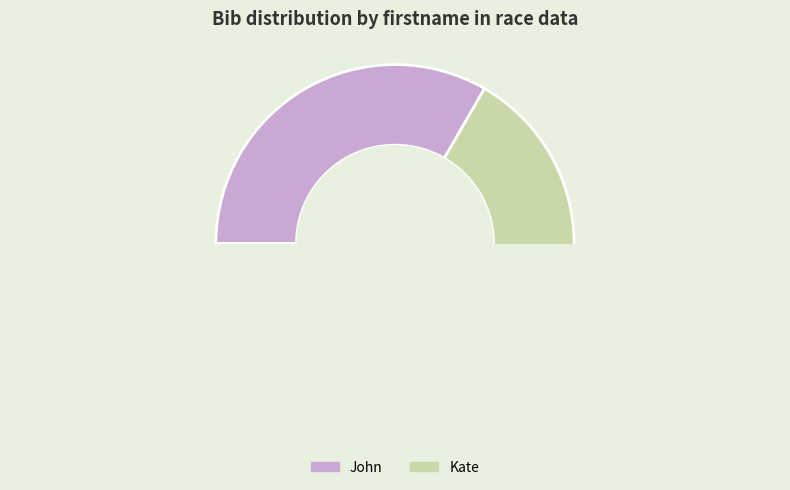

Is there any slice that represents more than half of the pie?

Yes